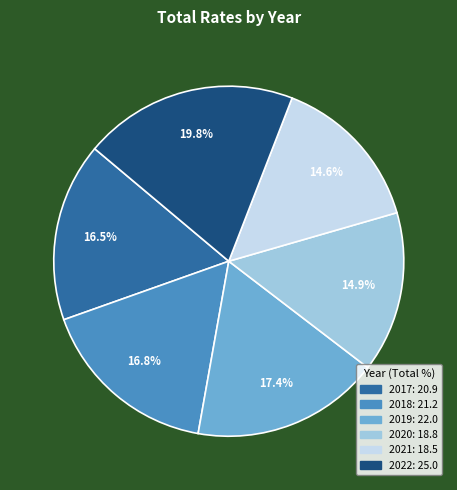

What is the largest slice in the pie chart?

2022